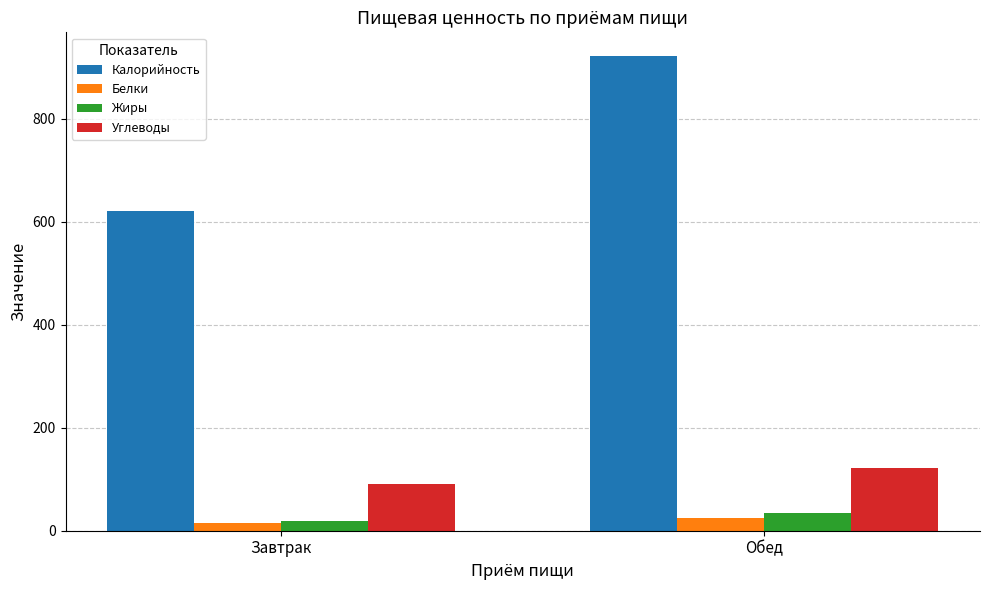

Which series has the largest total across all categories?

Калорийность